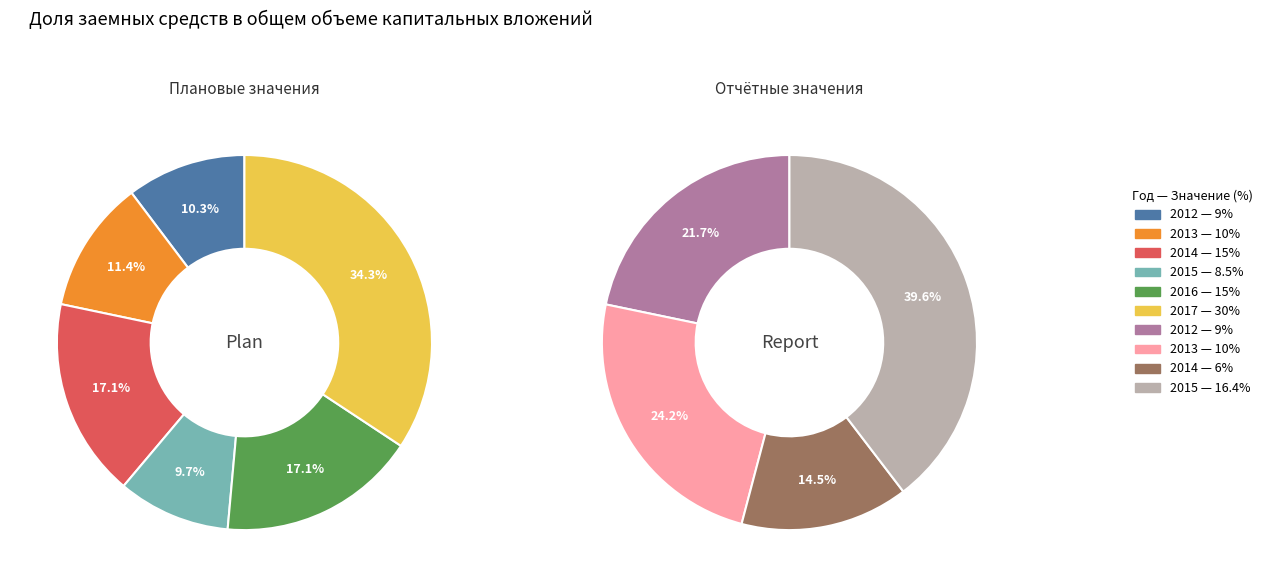

Rank the series by their maximum value, from lowest to highest.

Report, Plan